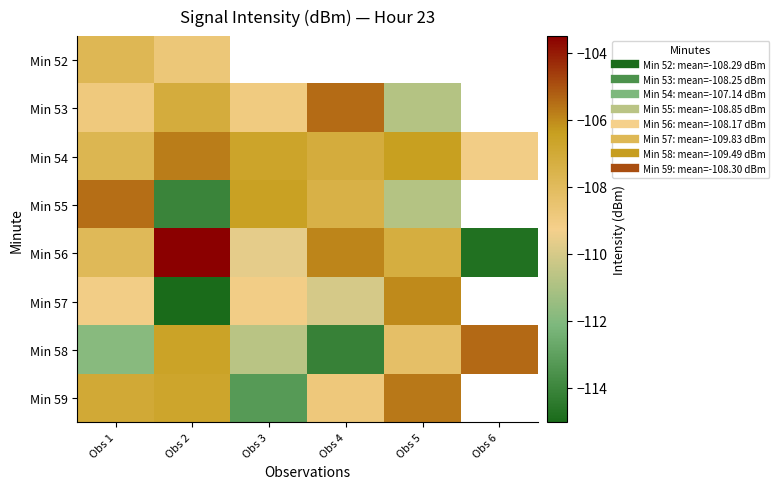

The Min 54 series shows -107.7 at Obs 1. True or false?

True